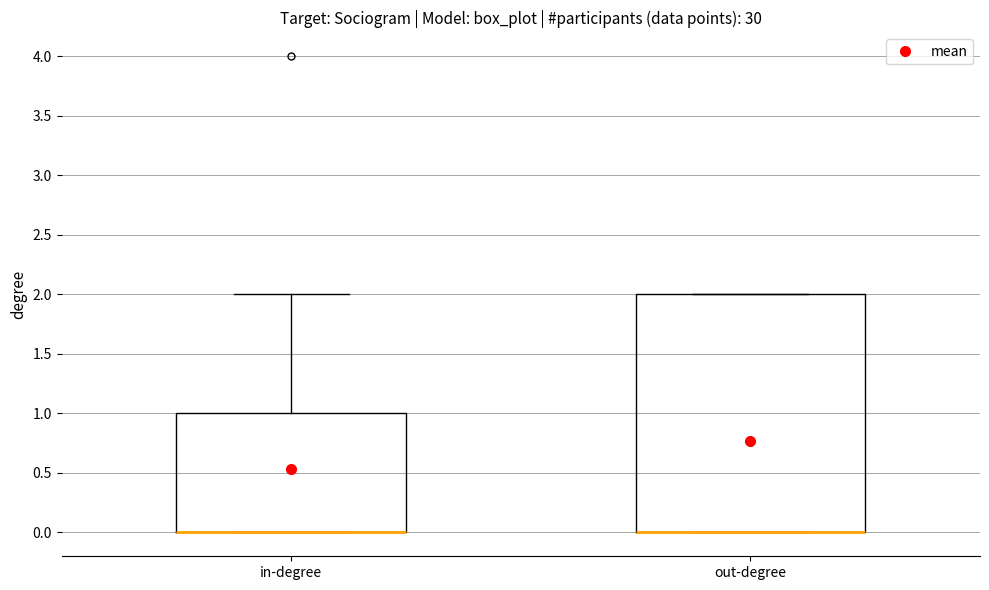

Which box is the tallest, from its lower edge to its upper edge?

out-degree